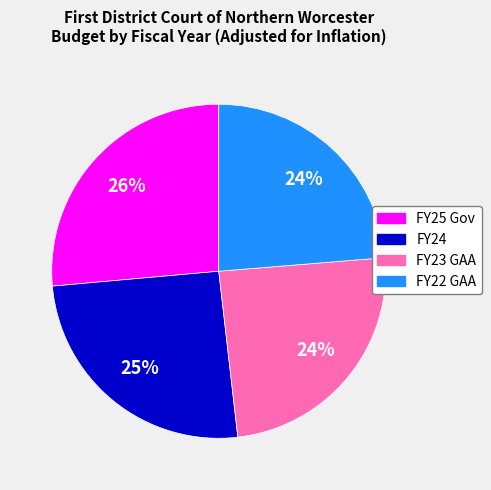

Is FY24 the majority of the pie?

No